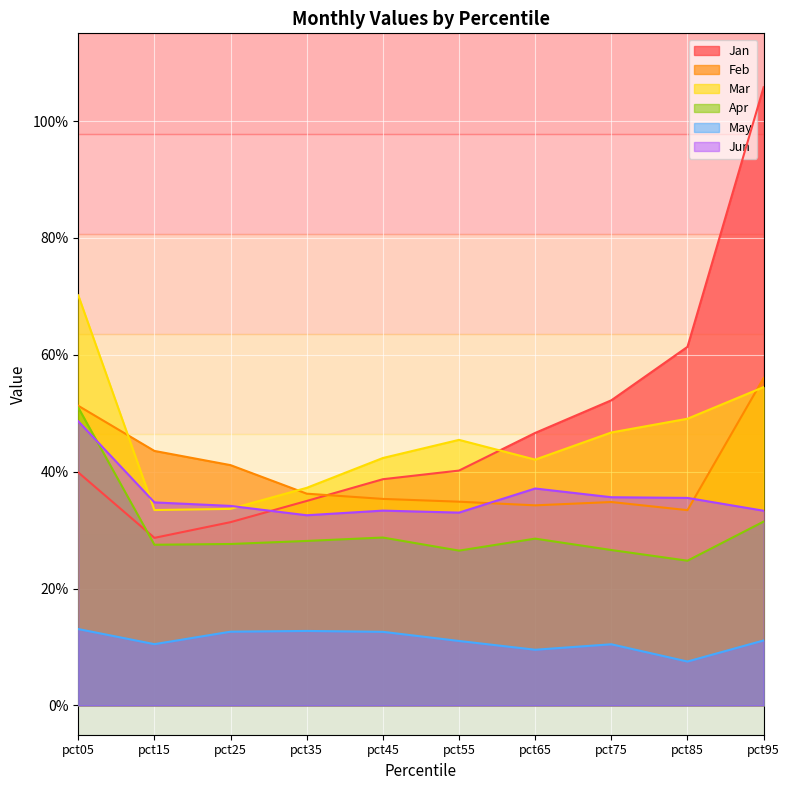

At which label is Jun closest to 0?

pct35